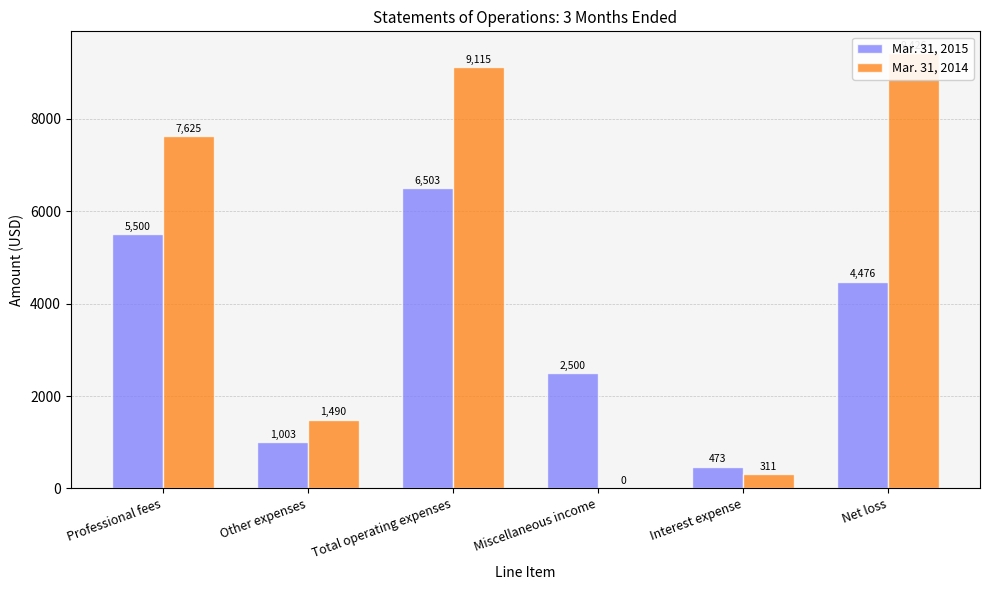

Reading right to left, what are all the values shown in this chart?

Mar. 31, 2015: 4476	473	2500	6503	1003	5500
Mar. 31, 2014: 9426	311	0	9115	1490	7625